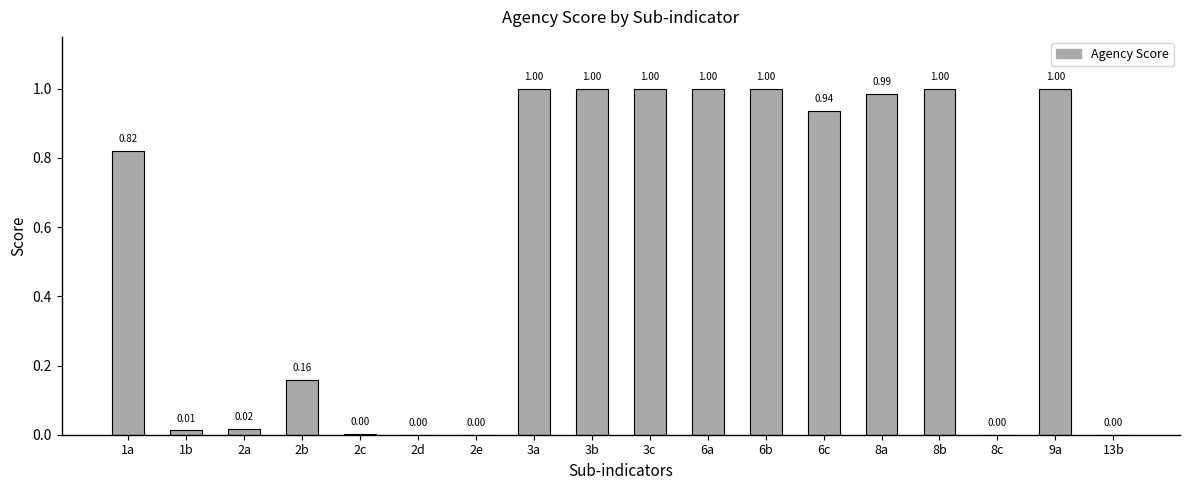

What is the change in value from 8a to 13b?

-1.0